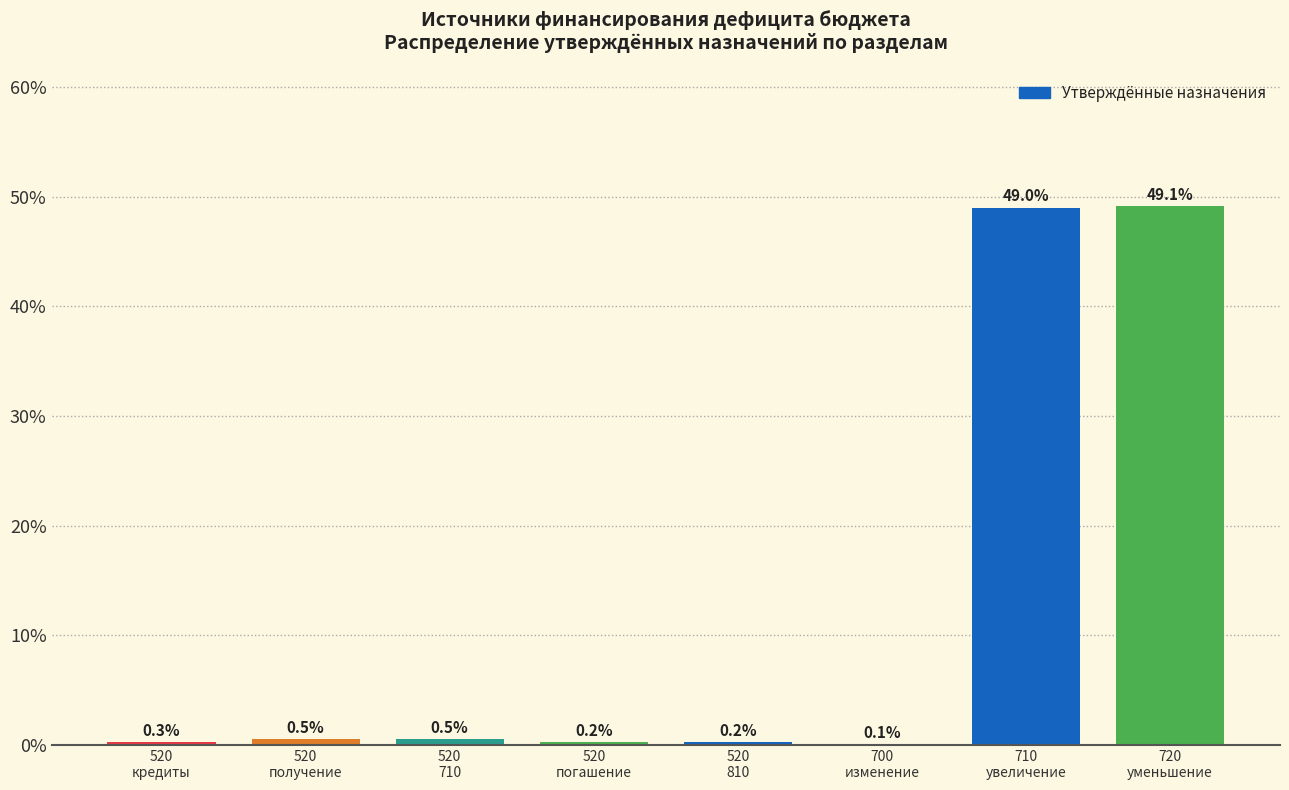

What is the maximum value shown in the chart?

49.1